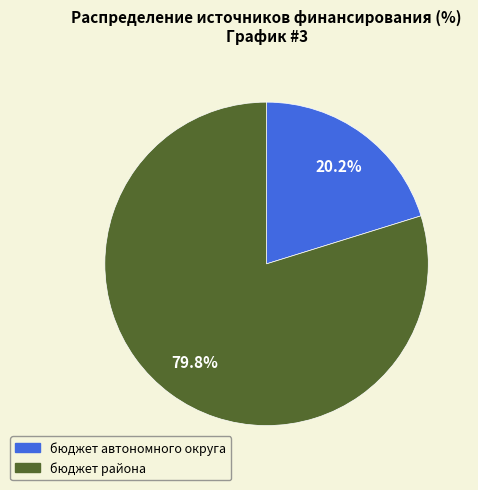

Is there any slice that represents more than half of the pie?

Yes